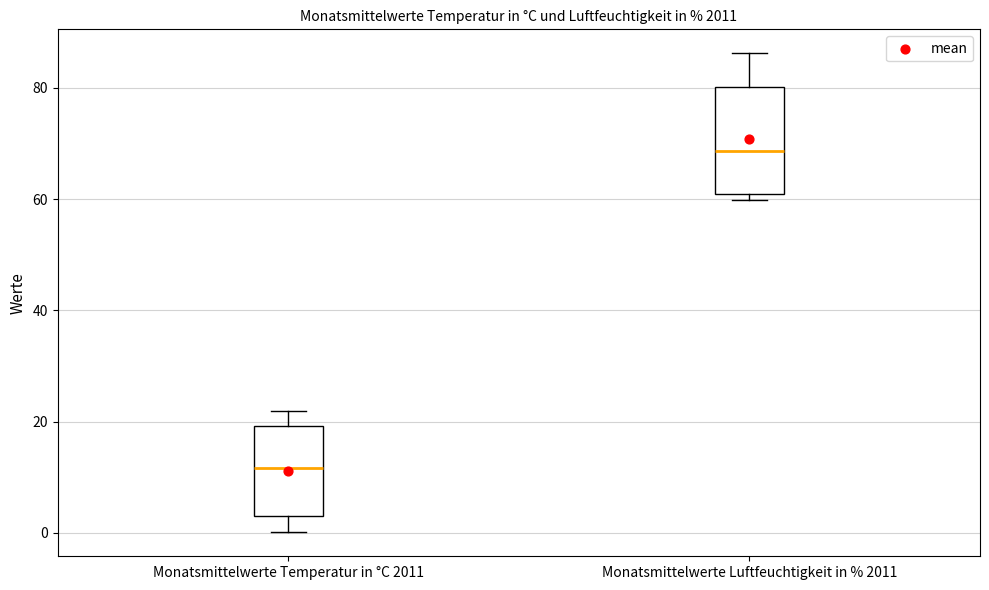

Which box is the tallest, from its lower edge to its upper edge?

Monatsmittelwerte Luftfeuchtigkeit in % 2011